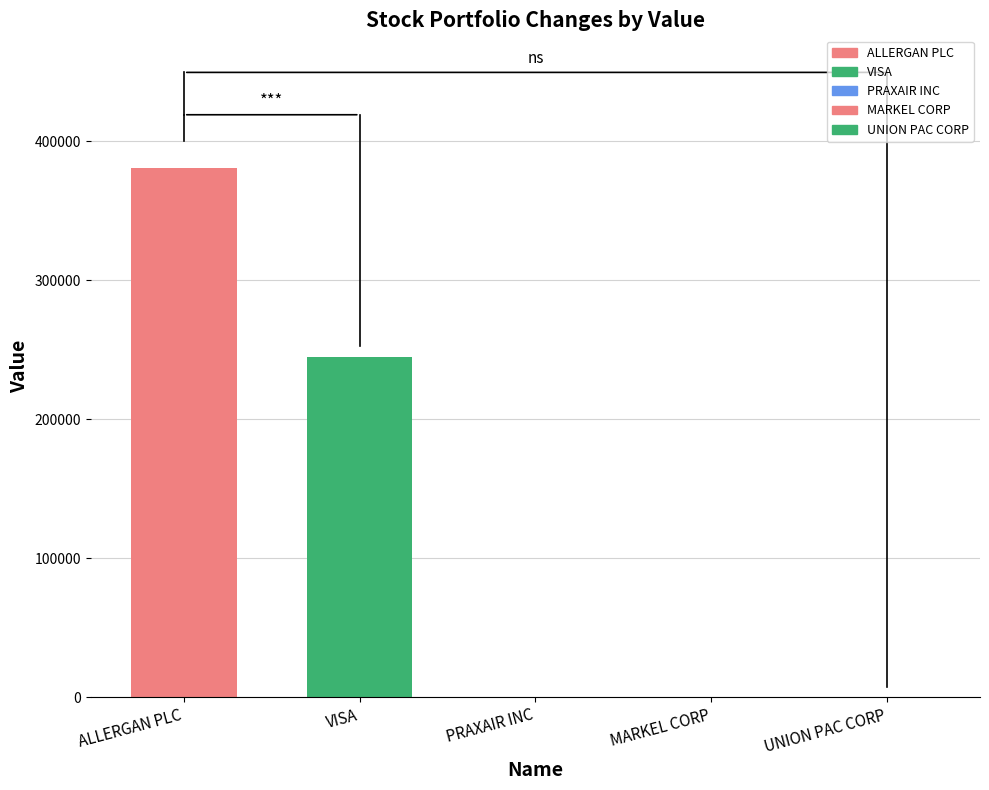

The chart shows a value of 224846 at UNION PAC CORP. True or false?

False